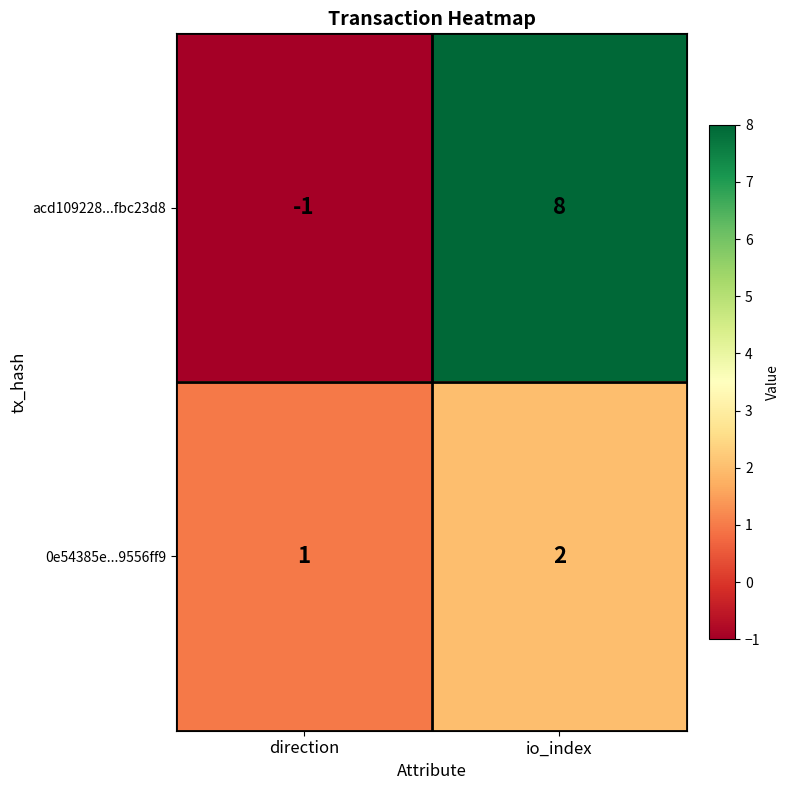

What is the greatest value displayed?

8